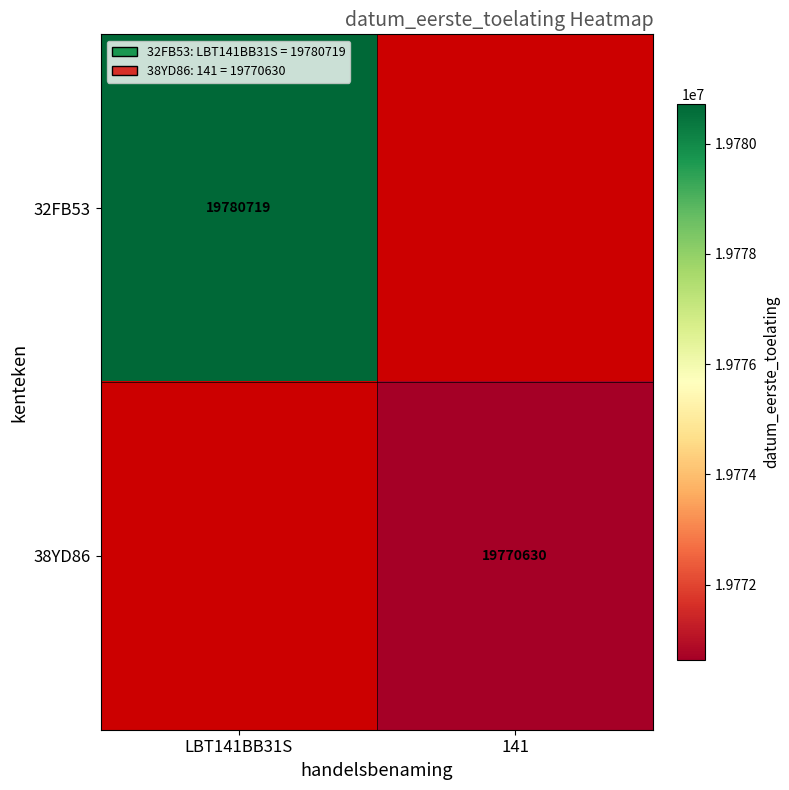

Is it true that 38YD86 equals 19770630 at 141?

True